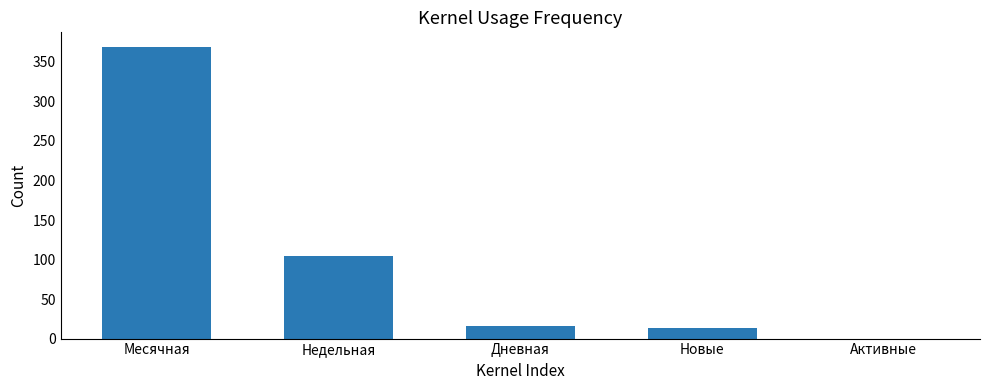

Where is the data nearest to the value 184?

Недельная